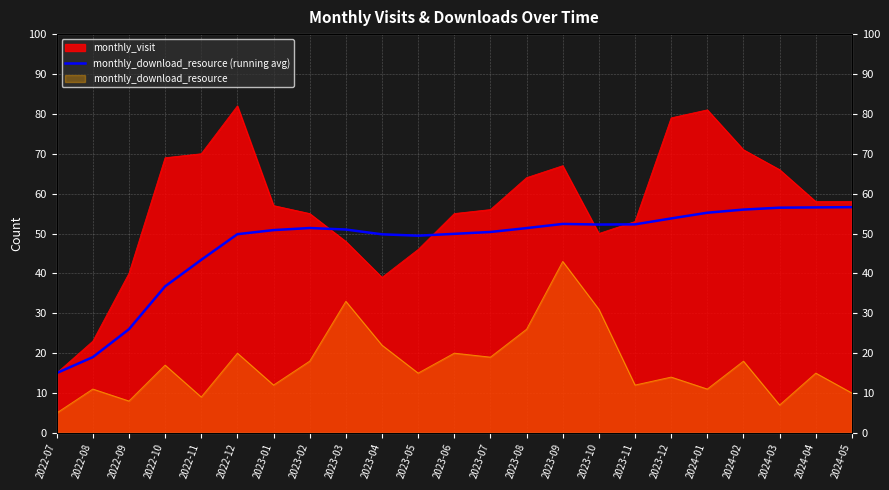

How many lines are shown in the chart?

1